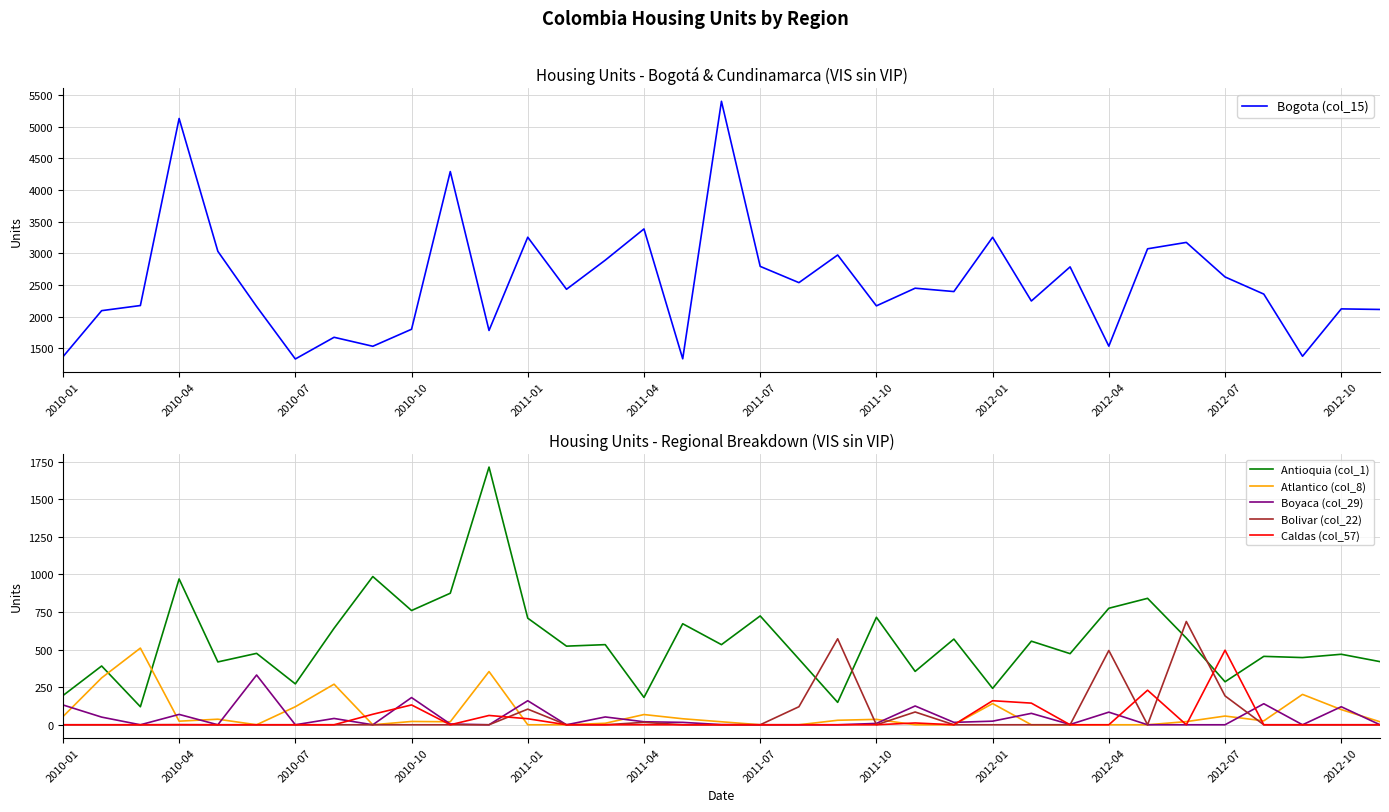

Count the number of data series in this chart.

6